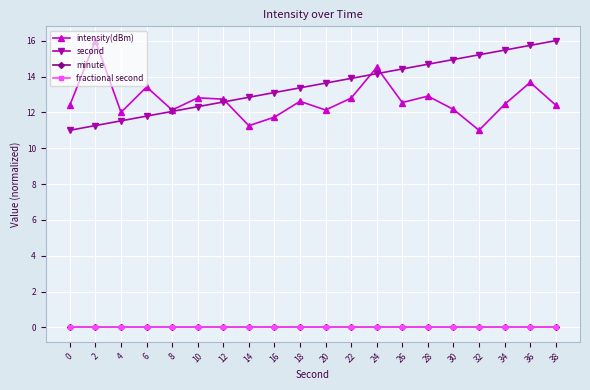

What is the minimum value for second?

11.0